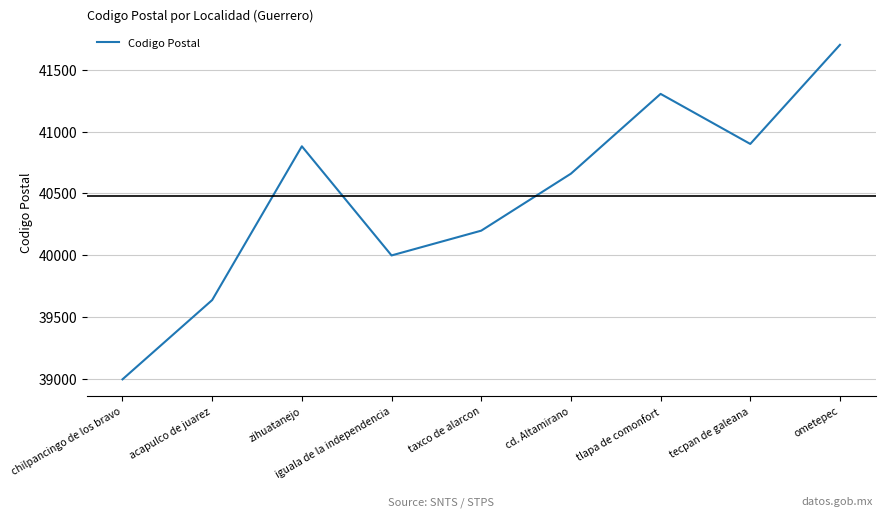

Read the value at chilpancingo de los bravo, to the nearest 10.

39000